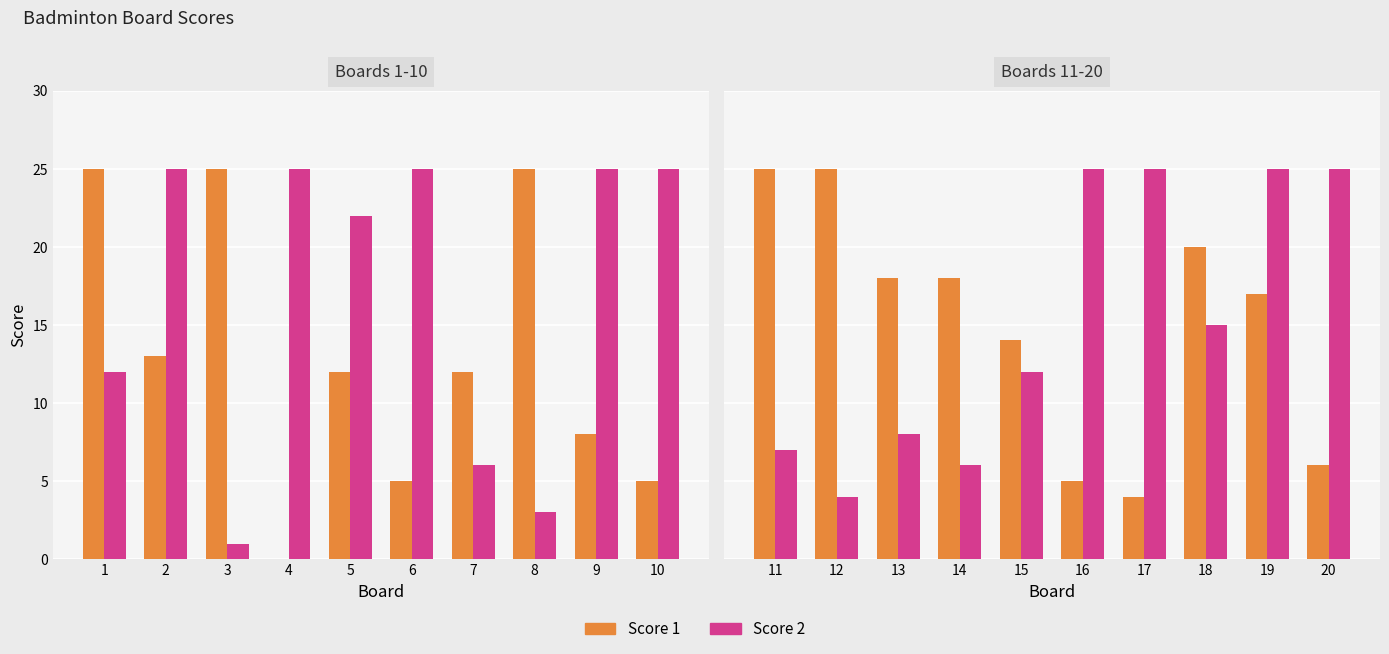

List the series in order of their peak value, highest first.

Score 1, Score 2